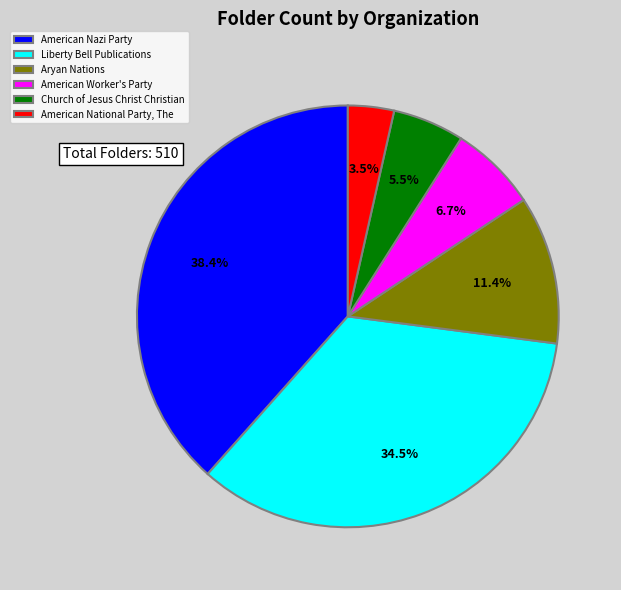

Is the sum of American Worker's Party and Liberty Bell Publications greater than half?

No